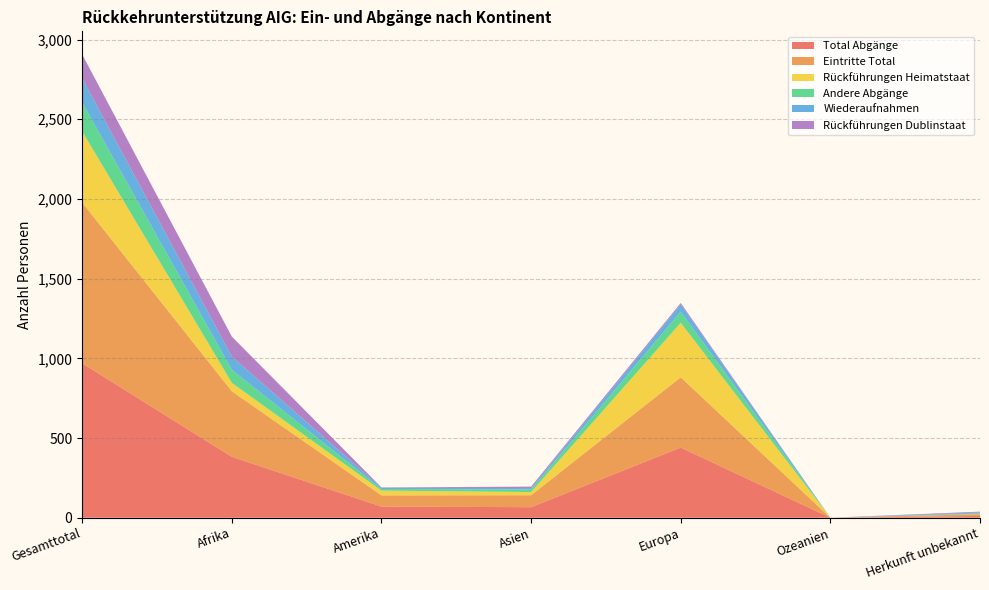

Reading right to left, extract all data points from this chart.

Total Abgänge: Herkunft unbekannt=11	Ozeanien=0	Europa=440	Asien=66	Amerika=70	Afrika=382	Gesamttotal=969
Eintritte Total: Herkunft unbekannt=11	Ozeanien=0	Europa=441	Asien=75	Amerika=70	Afrika=411	Gesamttotal=1008
Rückführungen Heimatstaat: Herkunft unbekannt=1	Ozeanien=0	Europa=342	Asien=20	Amerika=30	Afrika=53	Gesamttotal=446
Andere Abgänge: Herkunft unbekannt=4	Ozeanien=0	Europa=70	Asien=16	Amerika=10	Afrika=82	Gesamttotal=182
Wiederaufnahmen: Herkunft unbekannt=6	Ozeanien=0	Europa=45	Asien=9	Amerika=8	Afrika=83	Gesamttotal=151
Rückführungen Dublinstaat: Herkunft unbekannt=5	Ozeanien=0	Europa=9	Asien=9	Amerika=2	Afrika=125	Gesamttotal=150